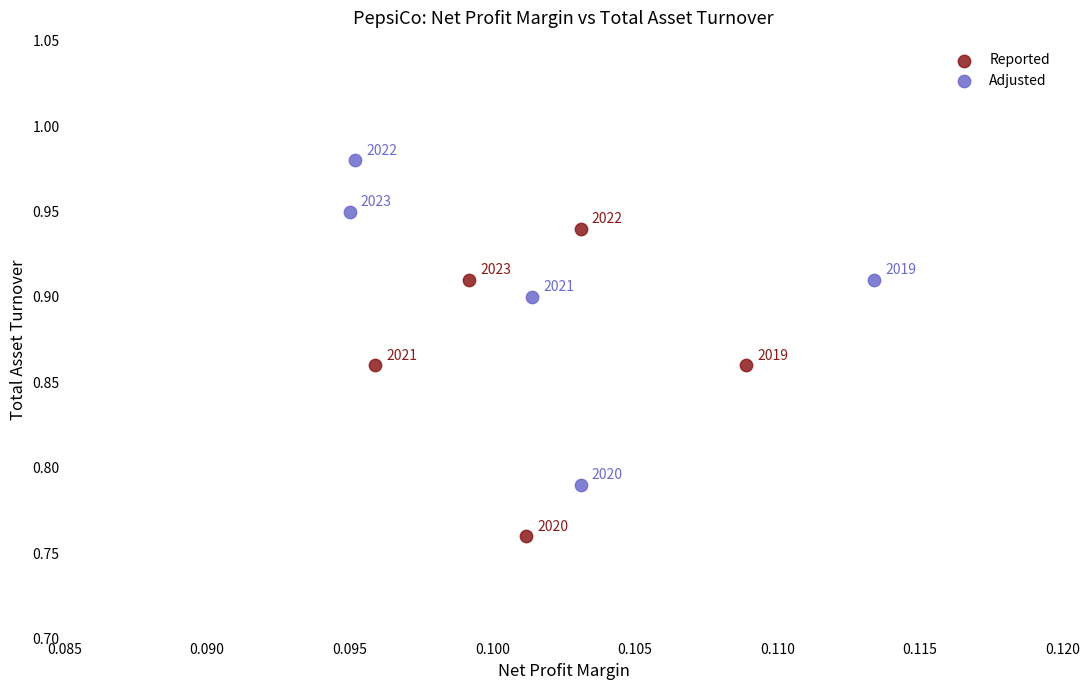

Which series contains the highest Y value?

Adjusted